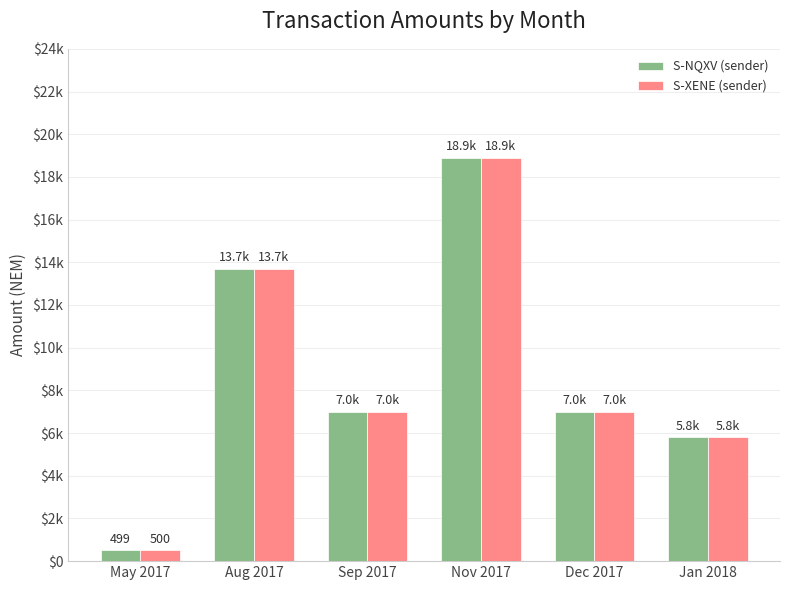

What are all the series names shown in the legend?

S-NQXV (sender), S-XENE (sender)